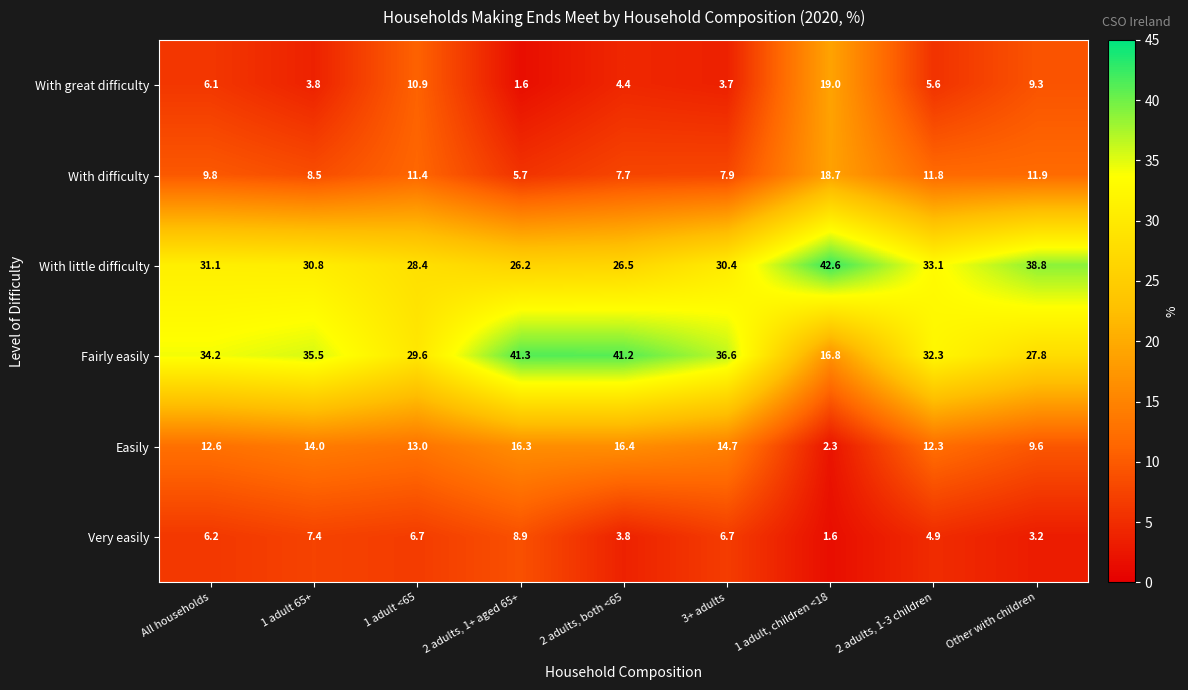

What is the total value across all series at 1 adult <65?

100.0